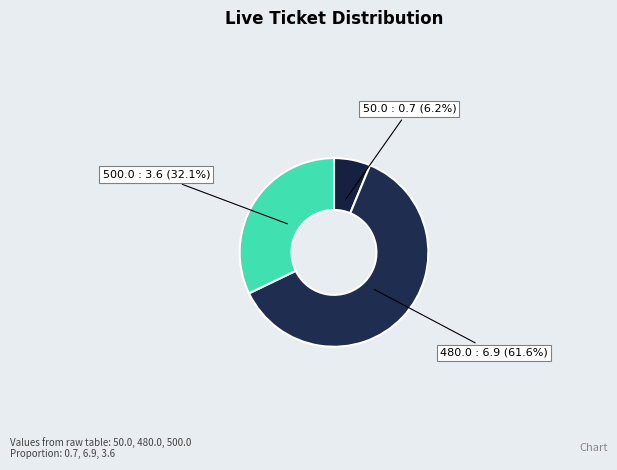

Count the number of slices in the pie.

3